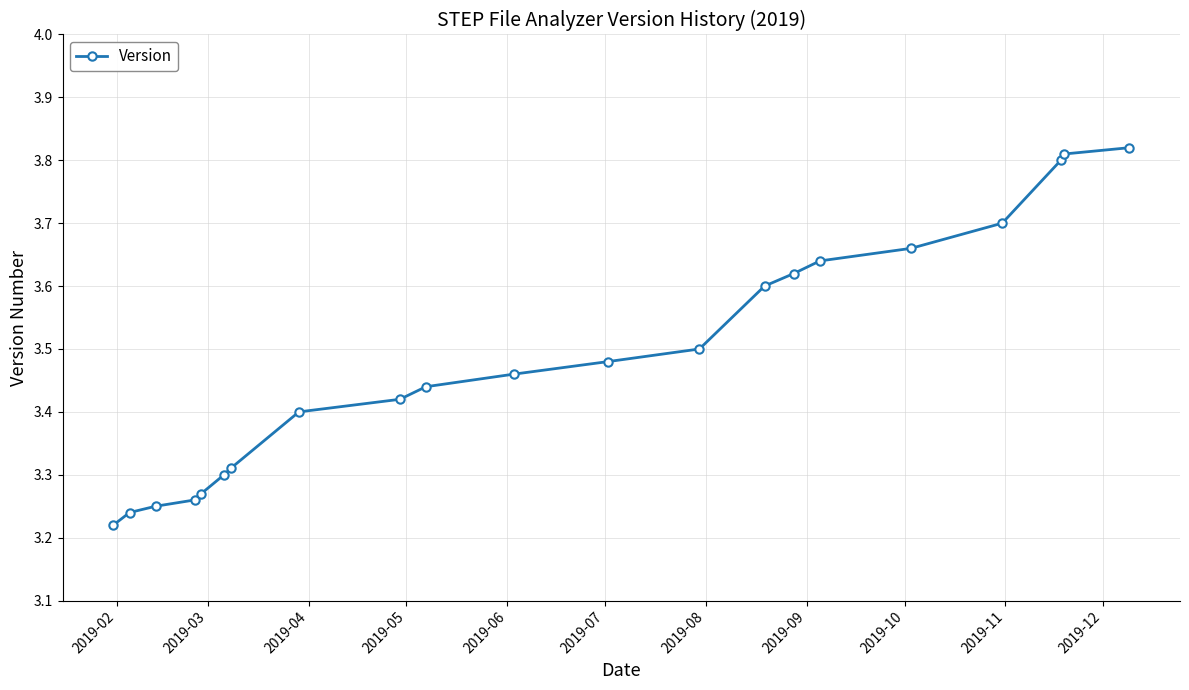

Count the values in the range 3 to 4.

21